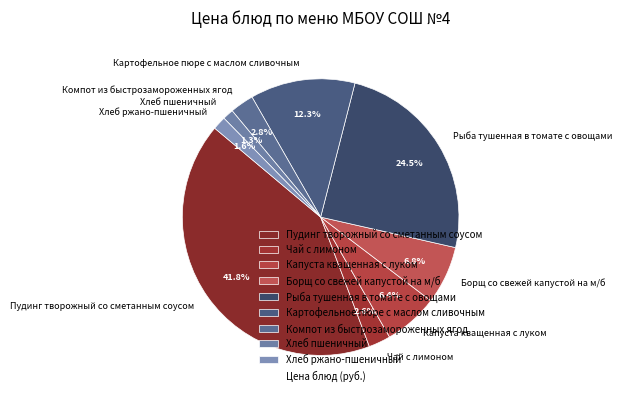

What is the ratio of the value at Картофельное пюре с маслом сливочным to the value at Пудинг творожный со сметанным соусом?

0.3